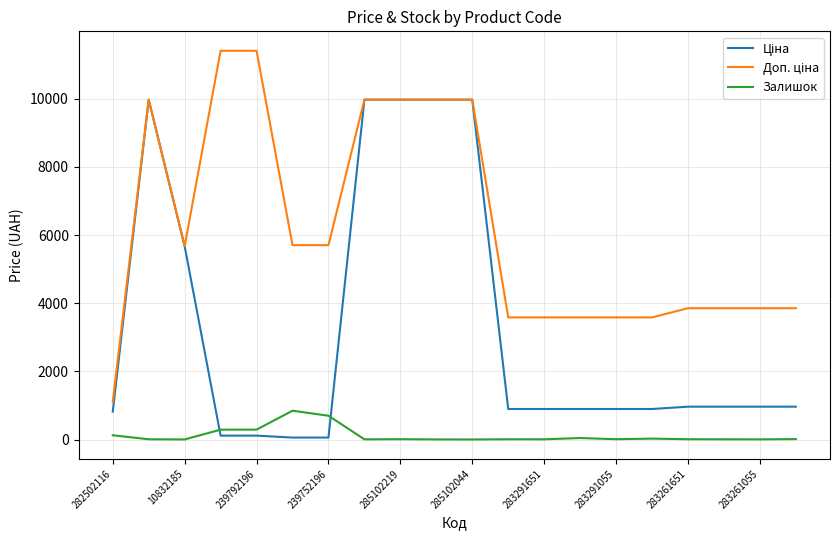

What is the maximum value shown in the chart?

11410.0